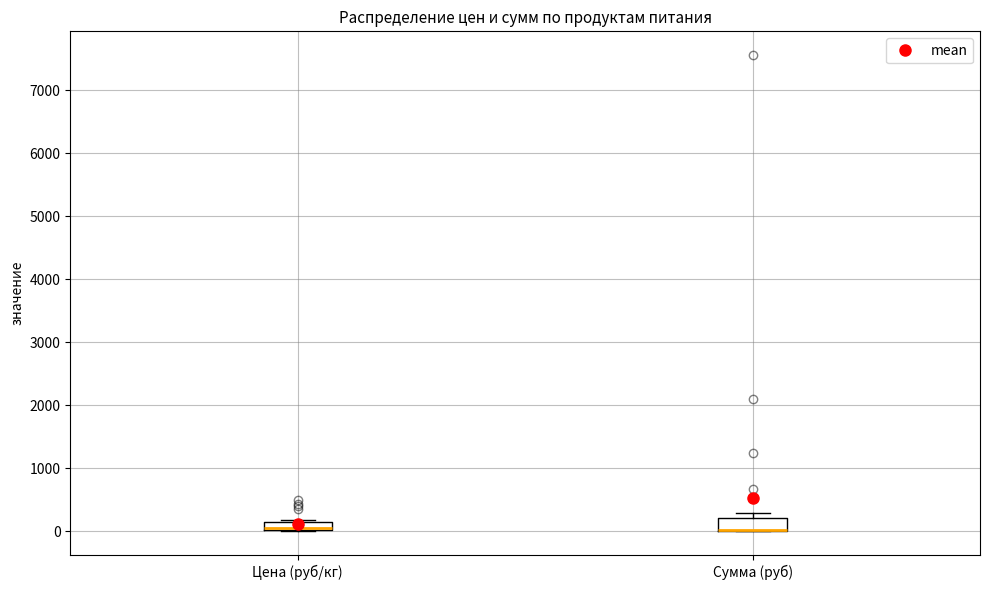

Where is the upper edge of the box for Цена (руб/кг) on the y-axis? The values are not printed on the chart, so give them approximately, as read against the axis.

200